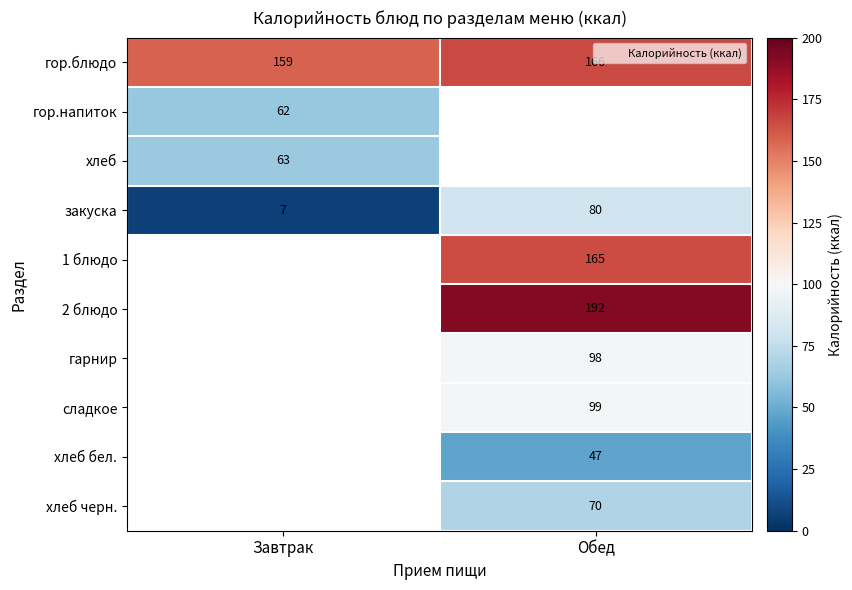

Which label corresponds to the smallest value in the chart?

Завтрак